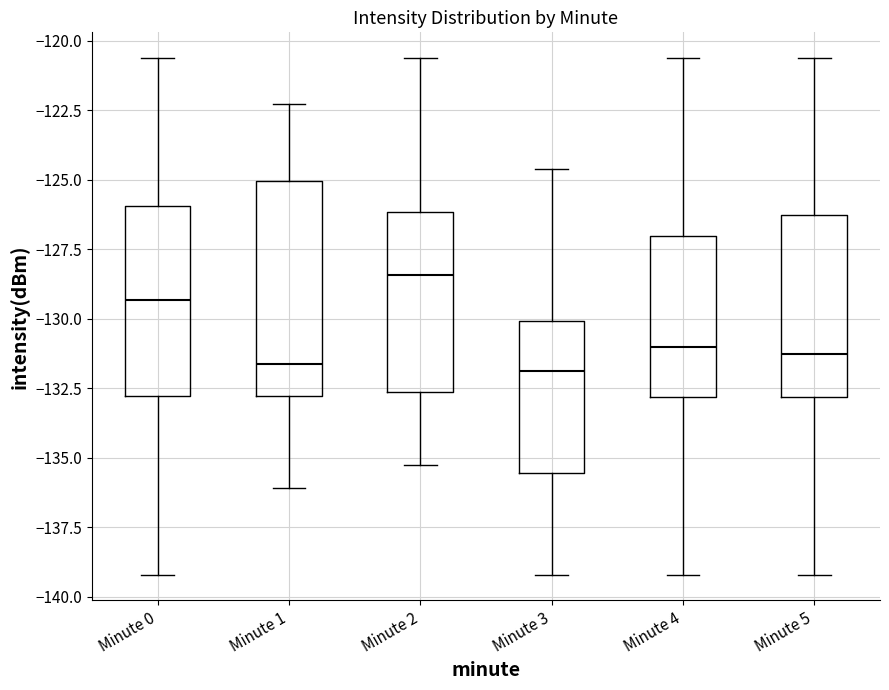

Reading left to right, transcribe this box plot: for each box, give where its median line is, the range the box spans, and where its two whiskers end, as read against the y-axis. The values are not printed on the chart, so give them approximately, as read against the axis.

Minute 0: median -129.5, box -133.0 to -126.0, whiskers -139.0 to -120.5
Minute 1: median -131.5, box -133.0 to -125.0, whiskers -136.0 to -122.5
Minute 2: median -128.5, box -132.5 to -126.0, whiskers -135.5 to -120.5
Minute 3: median -132.0, box -135.5 to -130.0, whiskers -139.0 to -124.5
Minute 4: median -131.0, box -133.0 to -127.0, whiskers -139.0 to -120.5
Minute 5: median -131.5, box -133.0 to -126.5, whiskers -139.0 to -120.5